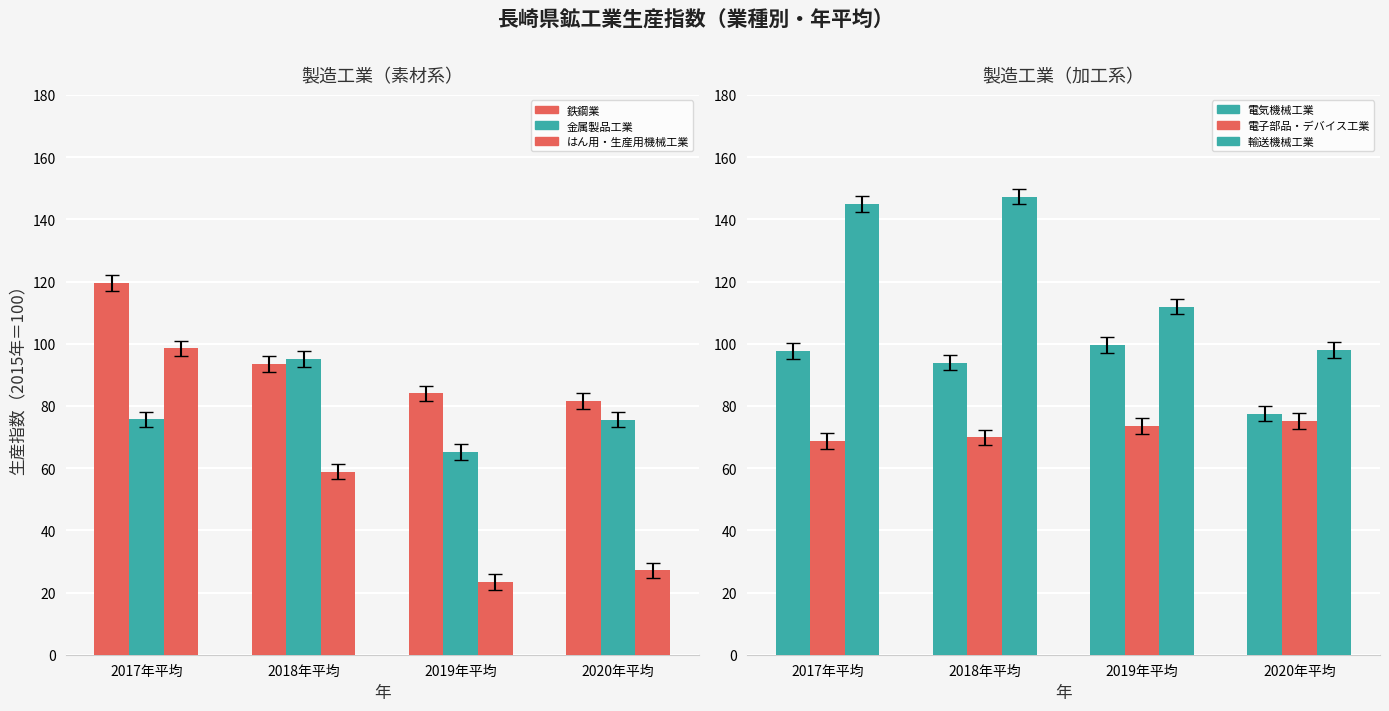

What is the total value across all series at 2017年平均?

605.2